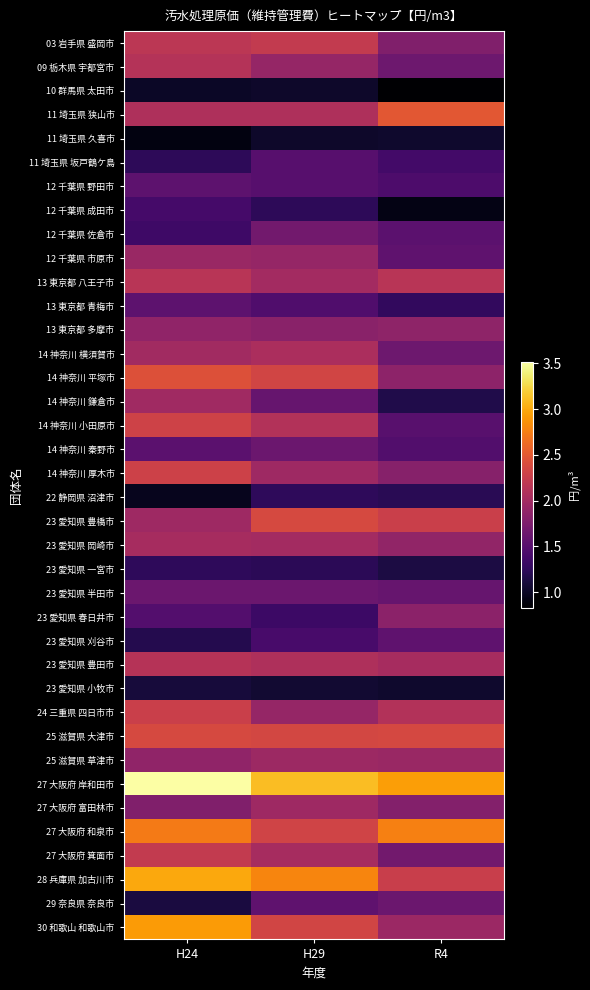

What is the minimum value shown in the chart?

0.8